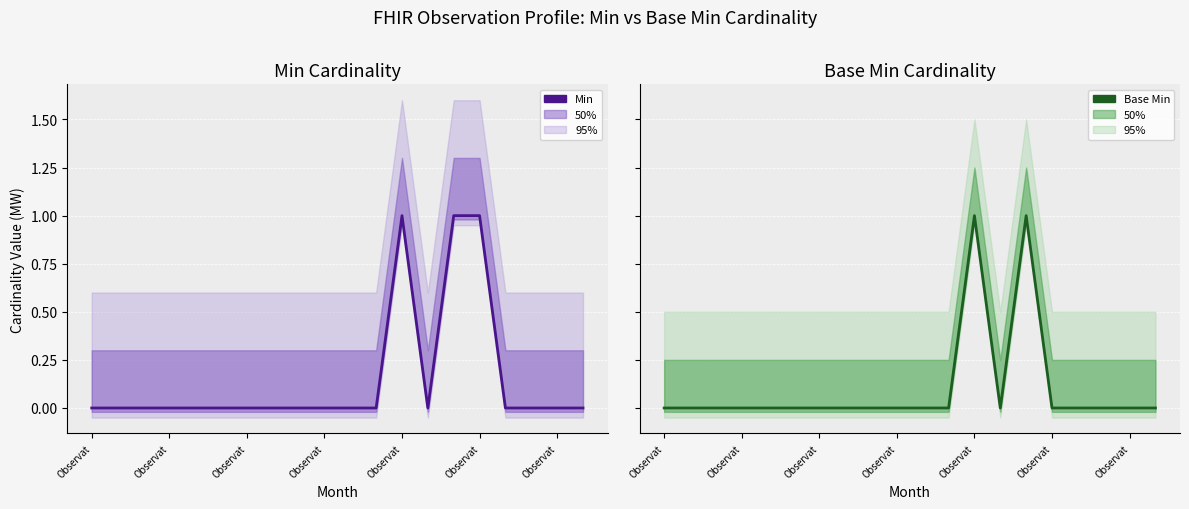

The Base Min series shows 0 at 11. True or false?

True